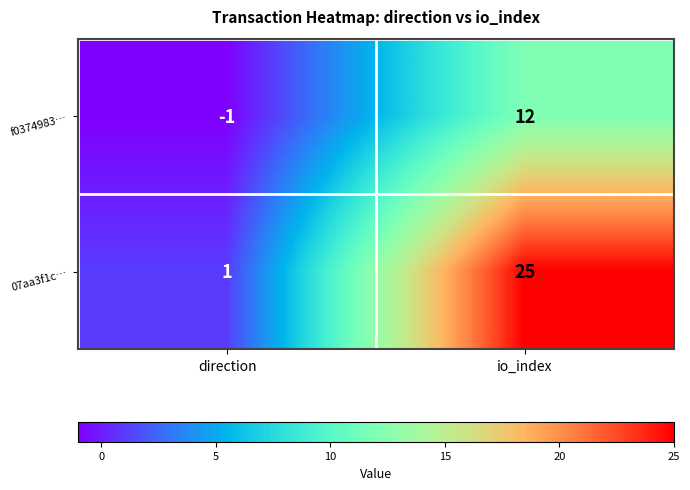

Which series changed the most between direction and io_index?

07aa3f1c…